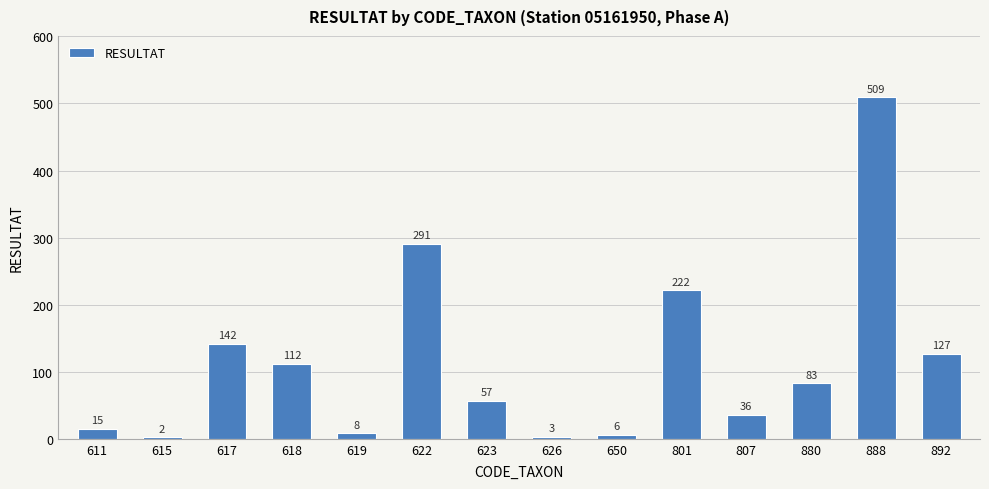

Is it true that the value at 618 is 112?

True